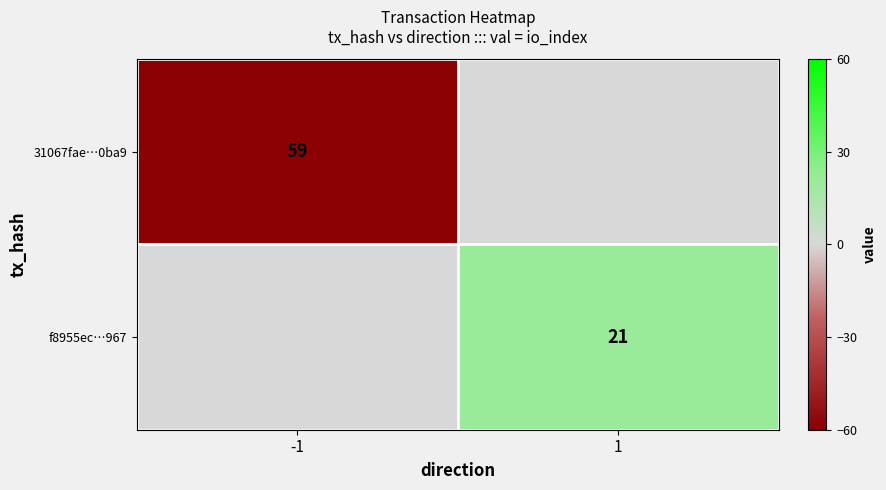

The value of f8955ec…967 at 1 is 13. True or false?

False